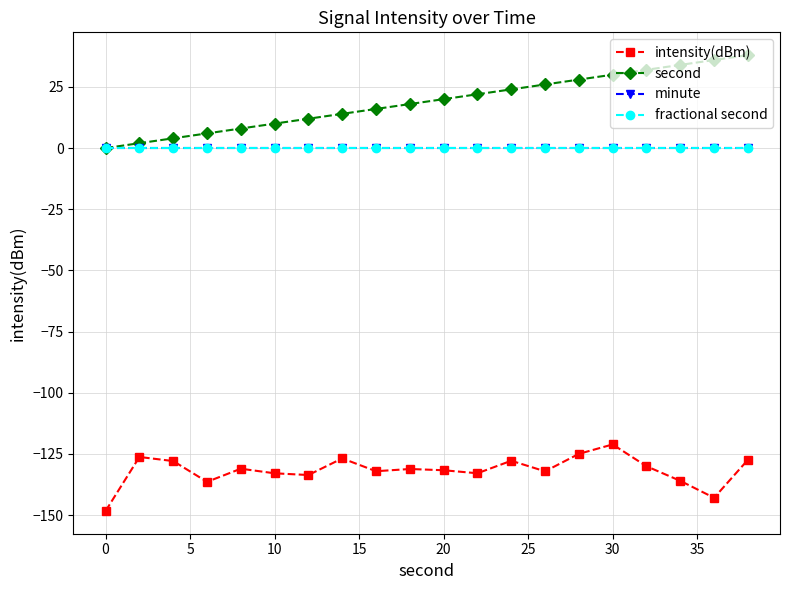

Does the chart have visible grid lines?

Yes